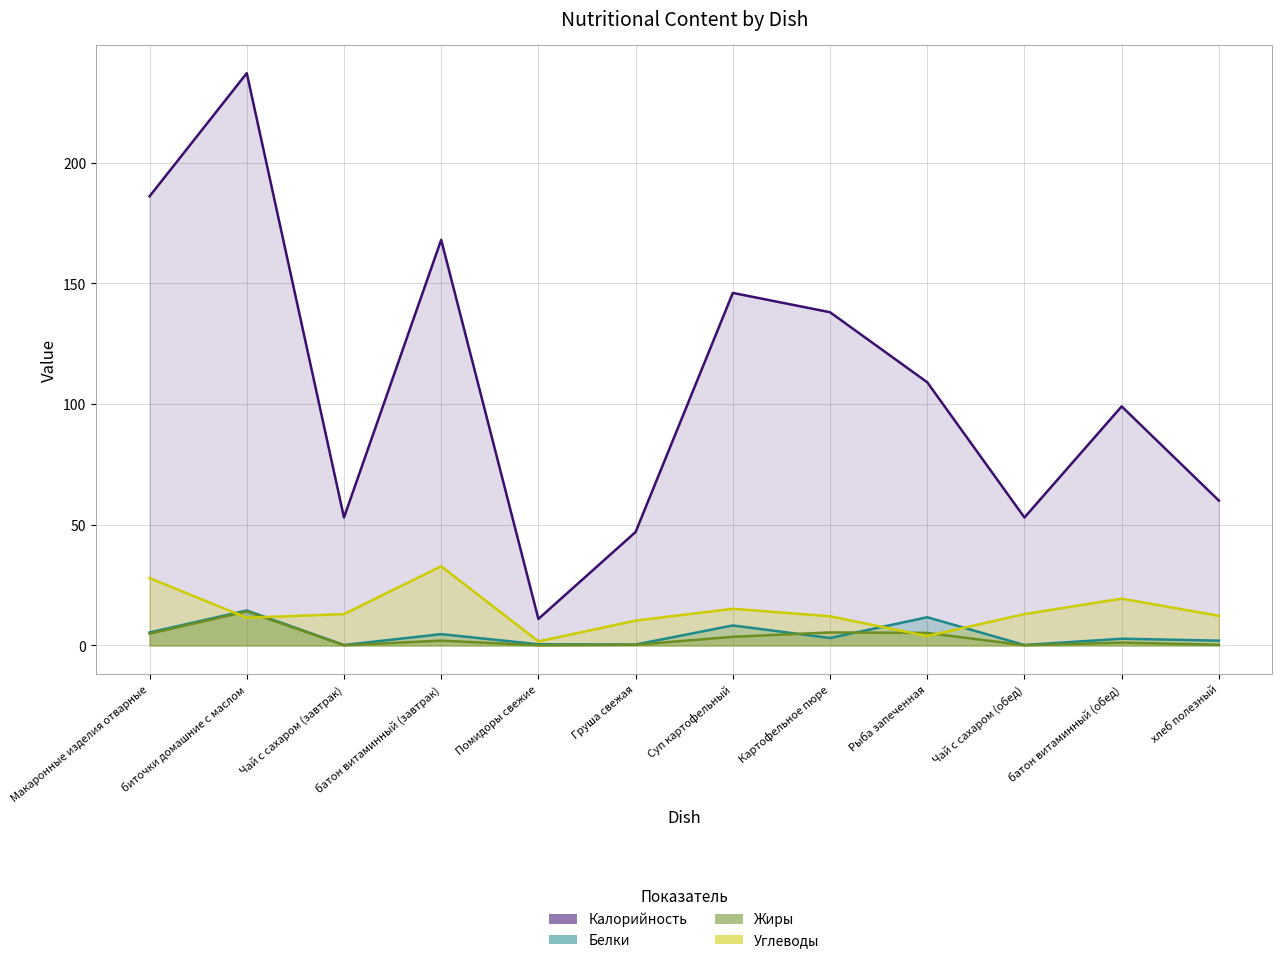

At which label is Жиры closest to 7?

Картофельное пюре